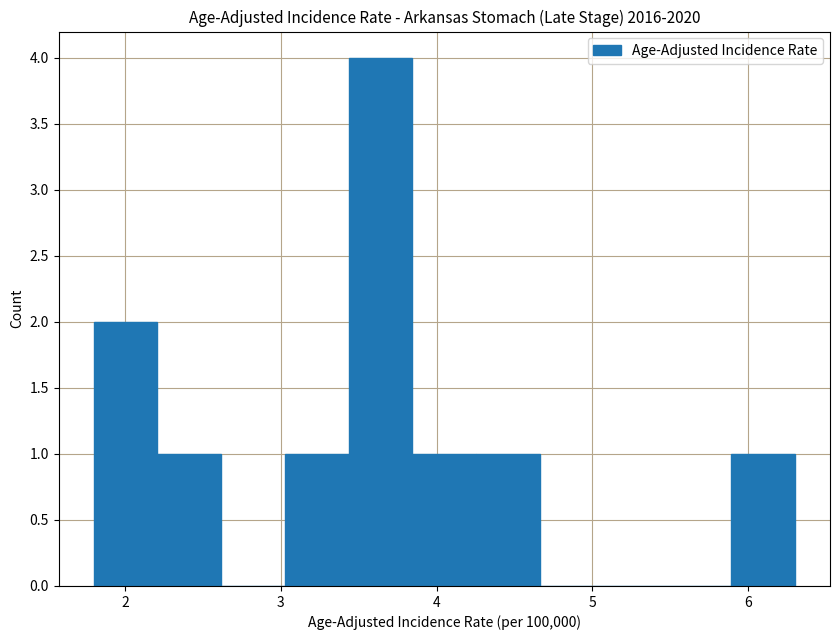

How tall is the bar that spans 3.8 to 4.3 on the x-axis? Neither the bar edges nor the heights are printed on the chart, so give them approximately, as read against the axes.

1